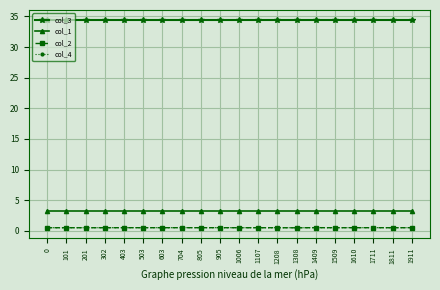

Is this an area chart (filled region under the line)?

No